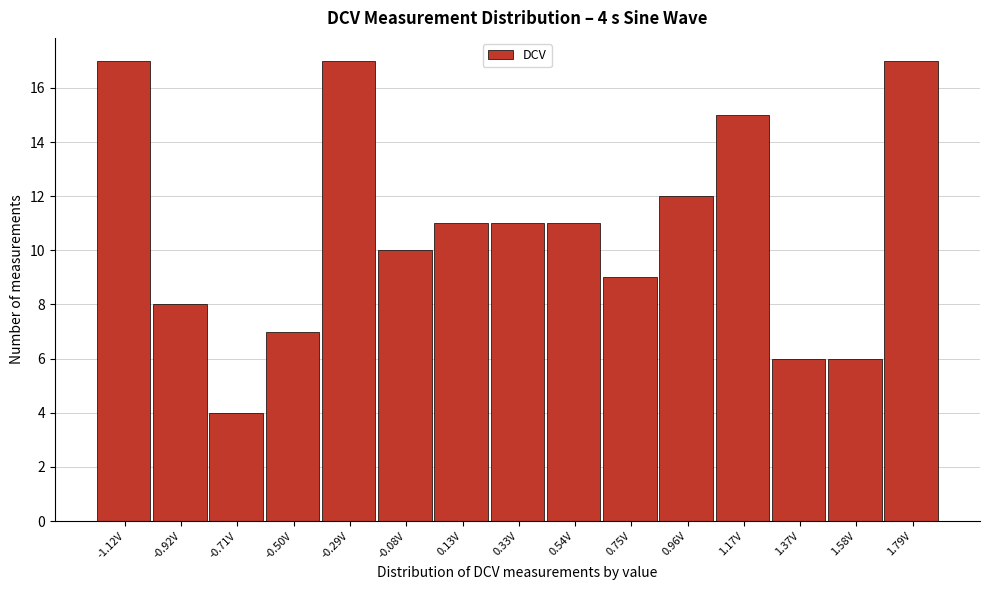

Reading left to right, what are all the values shown in this chart?

-1.12V=17	-0.92V=8	-0.71V=4	-0.50V=7	-0.29V=17	-0.08V=10	0.13V=11	0.33V=11	0.54V=11	0.75V=9	0.96V=12	1.17V=15	1.37V=6	1.58V=6	1.79V=17